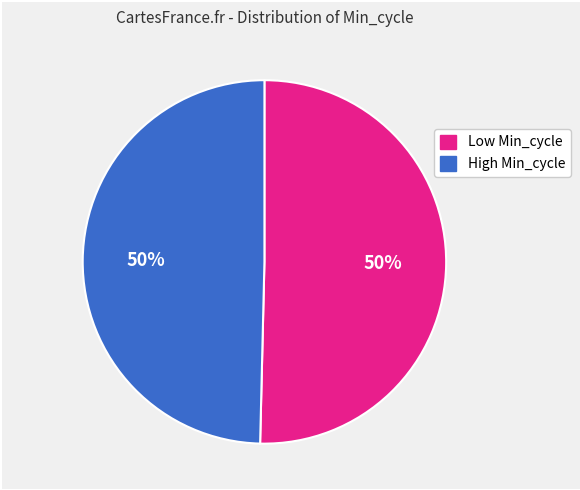

Count the number of slices in the pie.

2